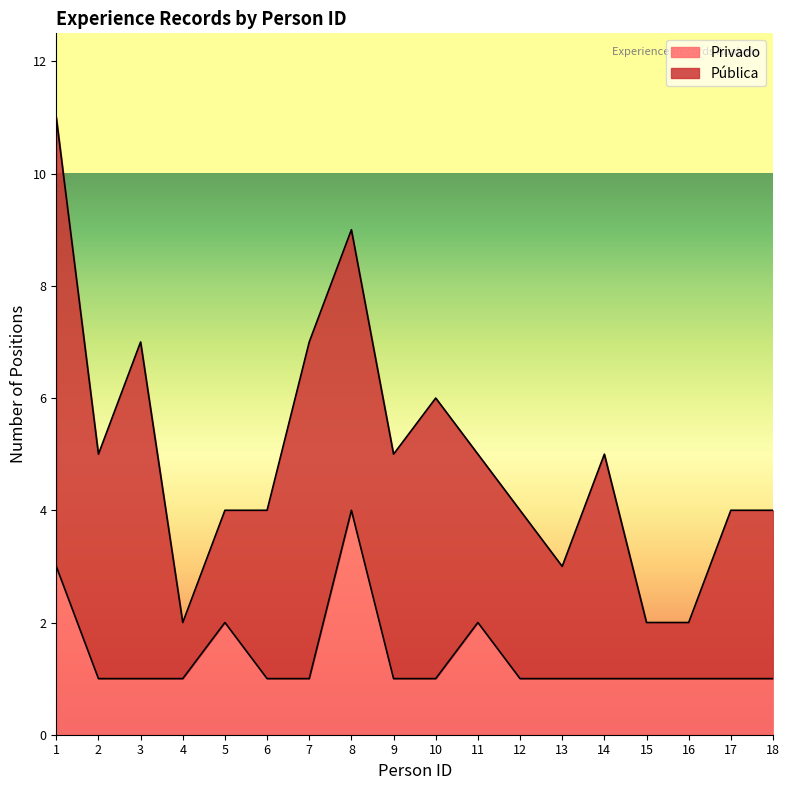

What is the minimum value shown in the chart?

1